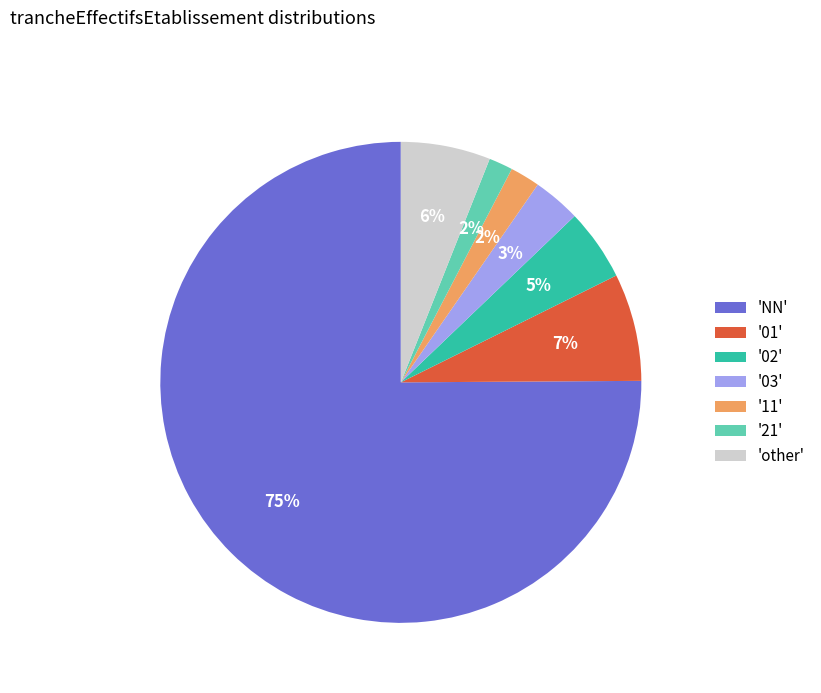

Is the sum of '21' and 'other' greater than half?

No